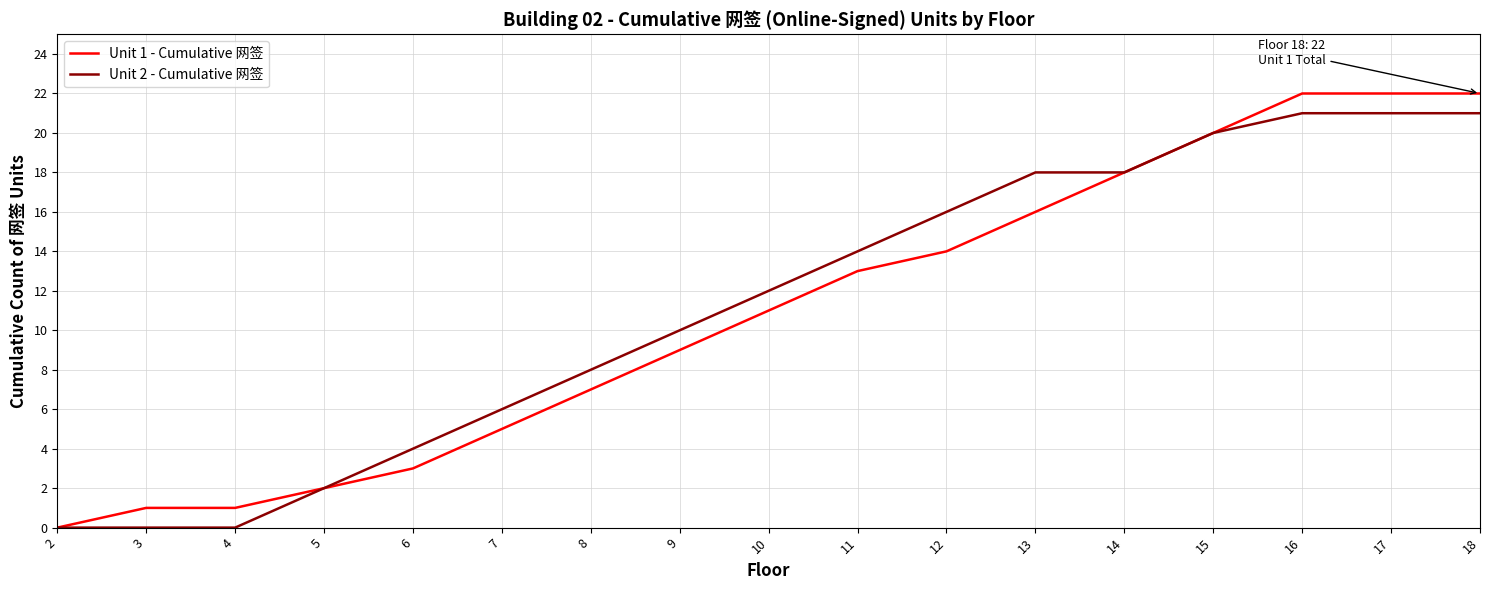

Which series changed the most between 11 and 16?

Unit 1 - Cumulative 网签